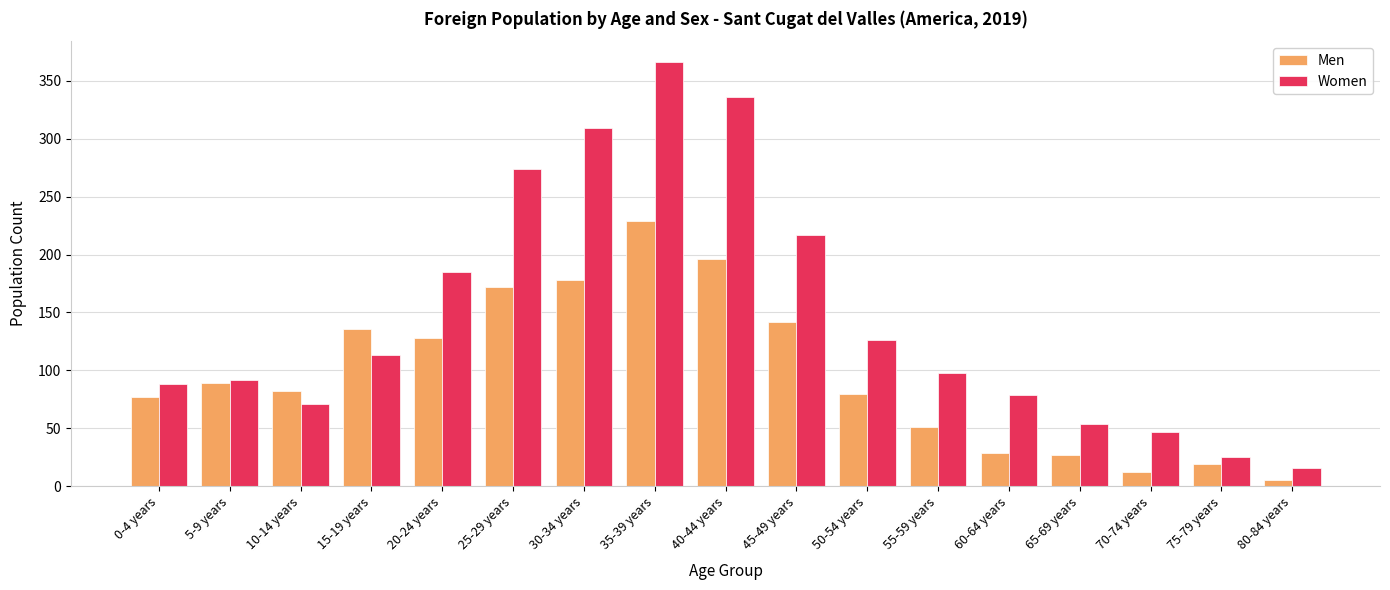

Which category has the lowest value in the Women series?

80-84 years